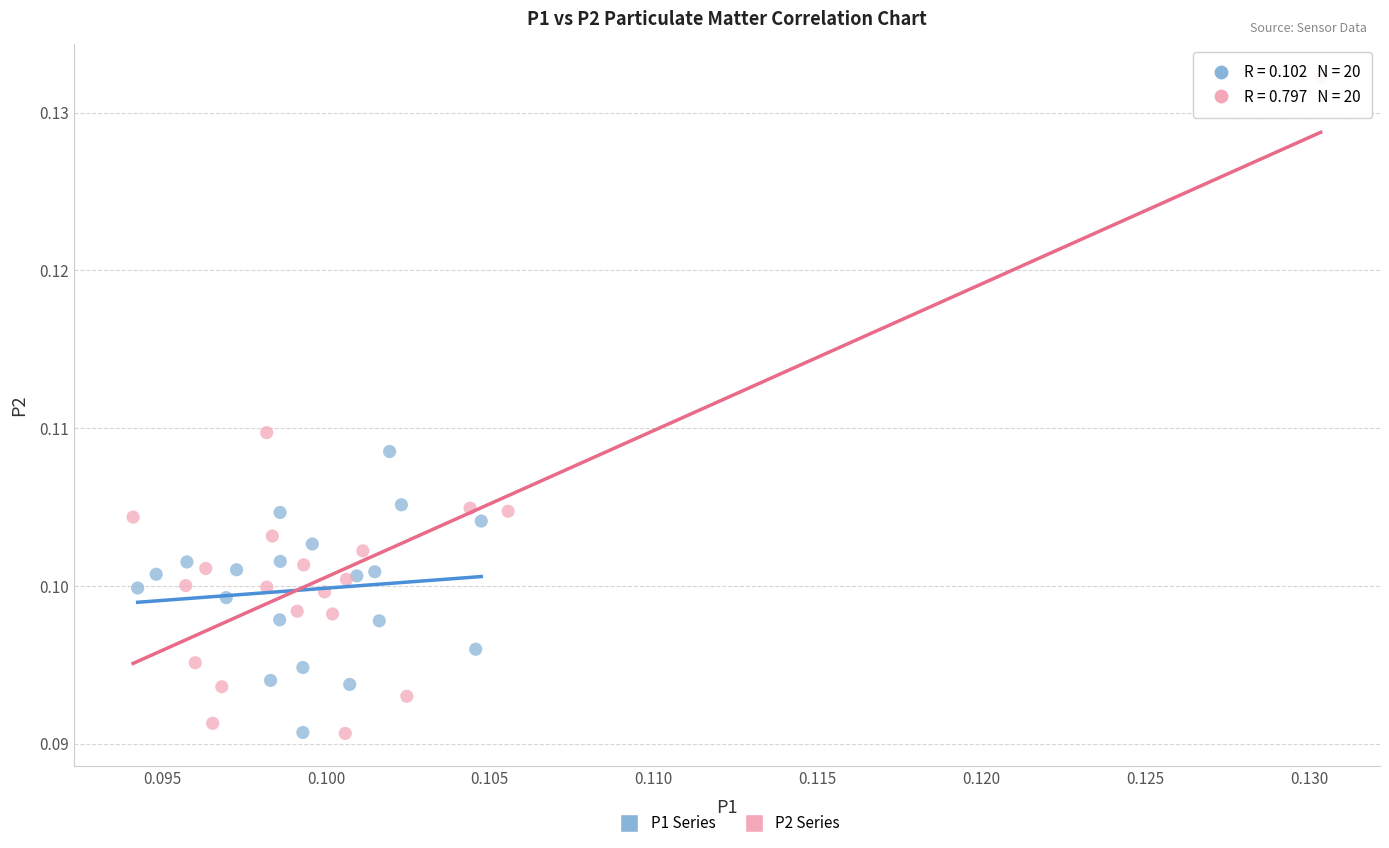

Which series reaches the maximum Y coordinate?

P2 Series